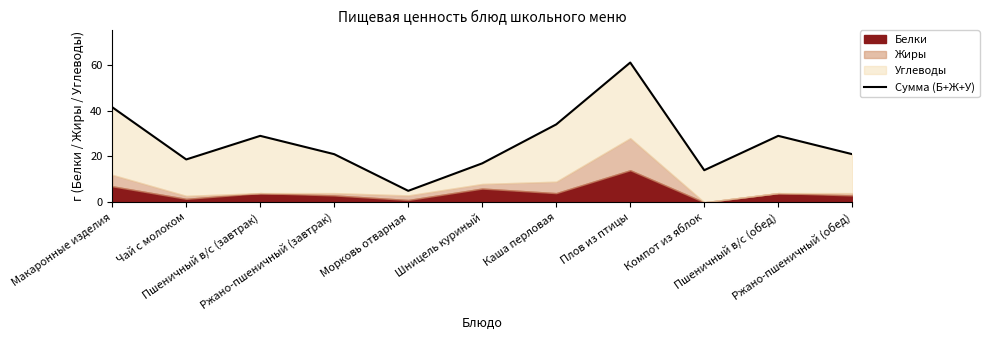

What is the average value?

26.5